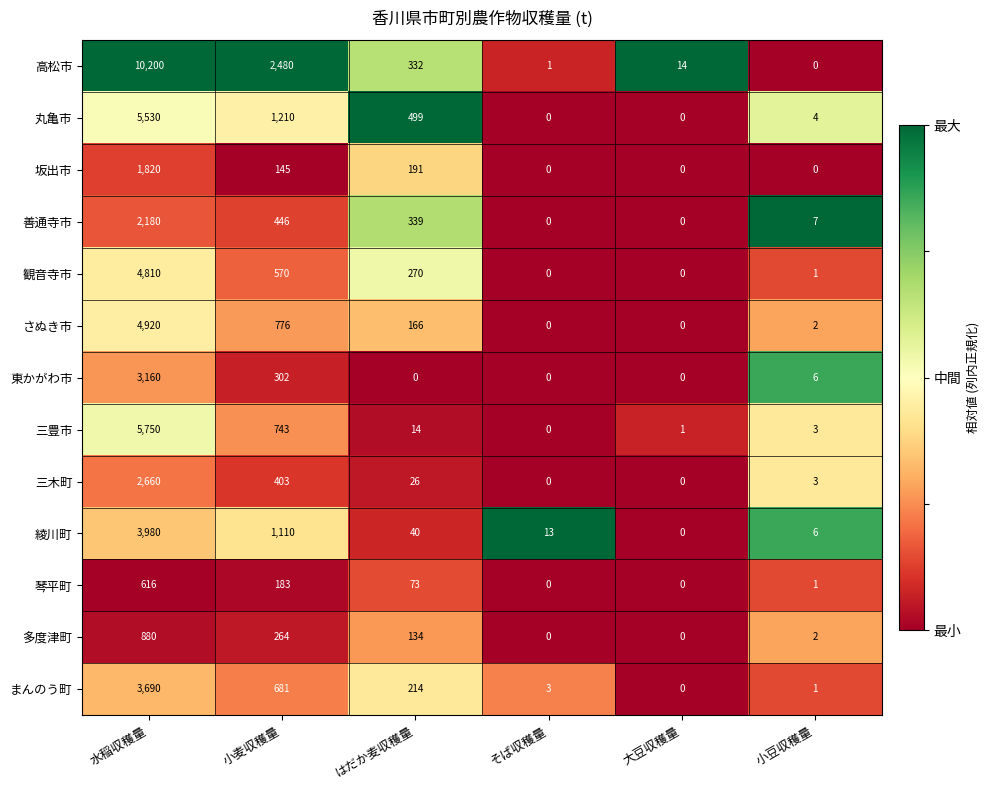

What is the difference between the highest and lowest values at 大豆収穫量?

14